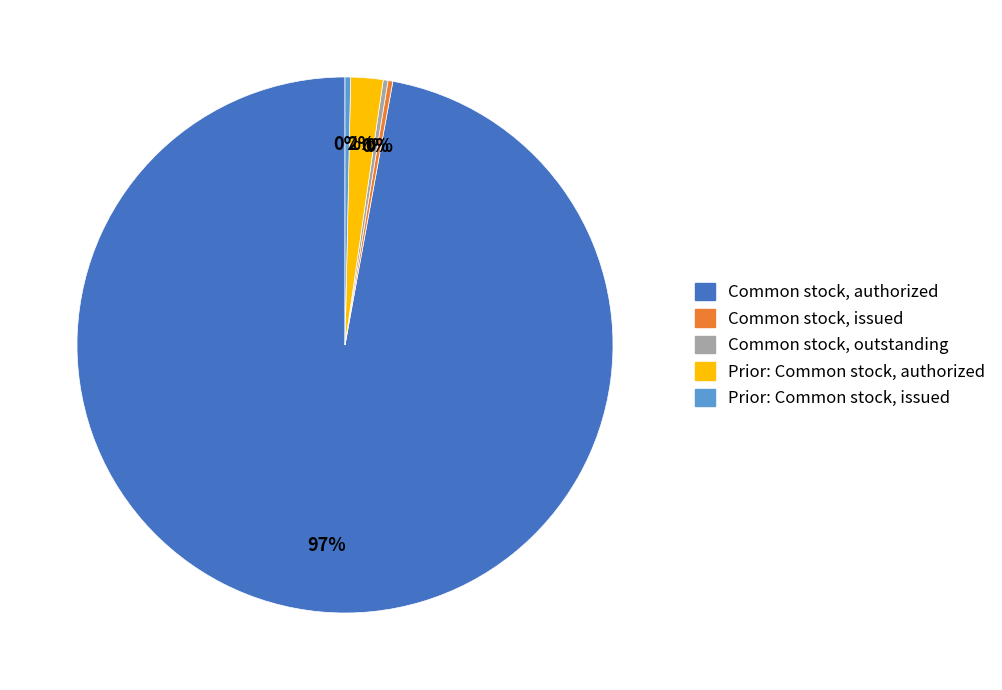

Count the number of slices in the pie.

5